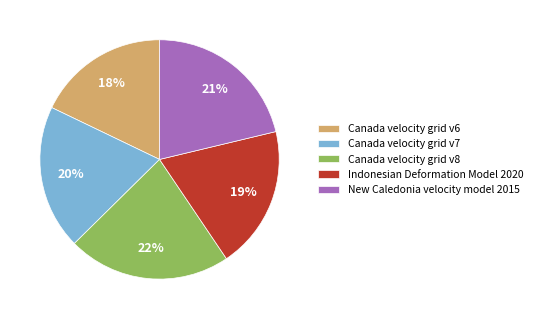

Combined, do Canada velocity grid v7 and Indonesian Deformation Model 2020 account for over 50%?

No